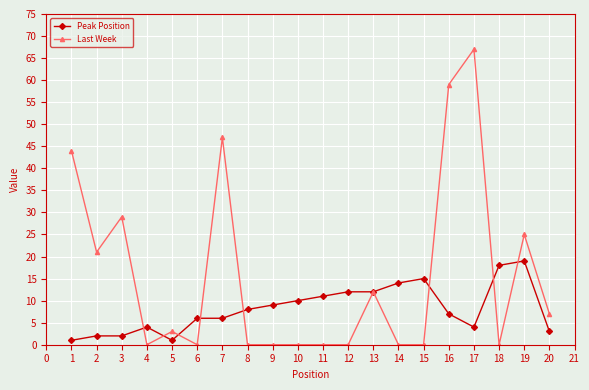

Is the value of Peak Position at 9 greater than the value of Last Week at 9?

Yes